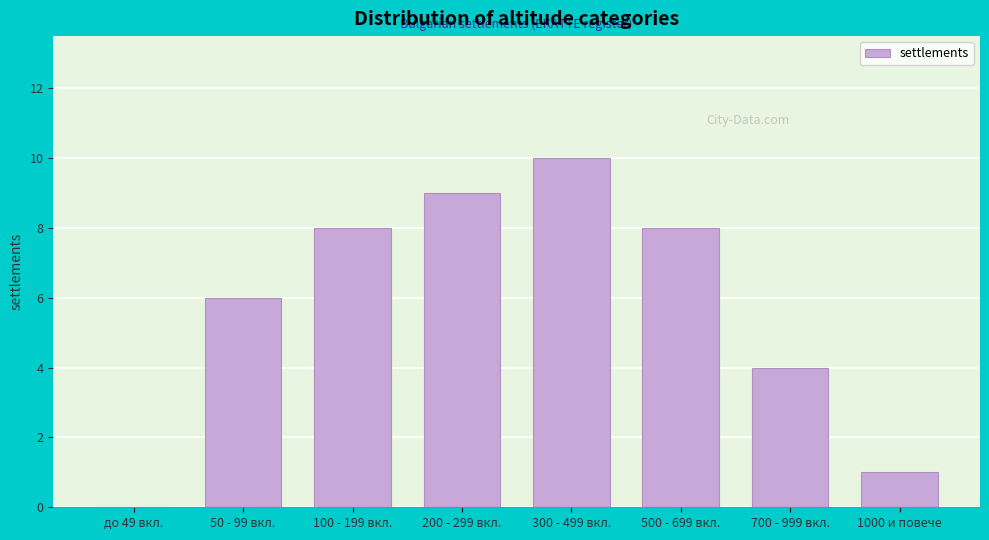

Reading right to left, list all the values displayed in this chart.

1000 и повече=1	700 - 999 вкл.=4	500 - 699 вкл.=8	300 - 499 вкл.=10	200 - 299 вкл.=9	100 - 199 вкл.=8	50 - 99 вкл.=6	до 49 вкл.=0